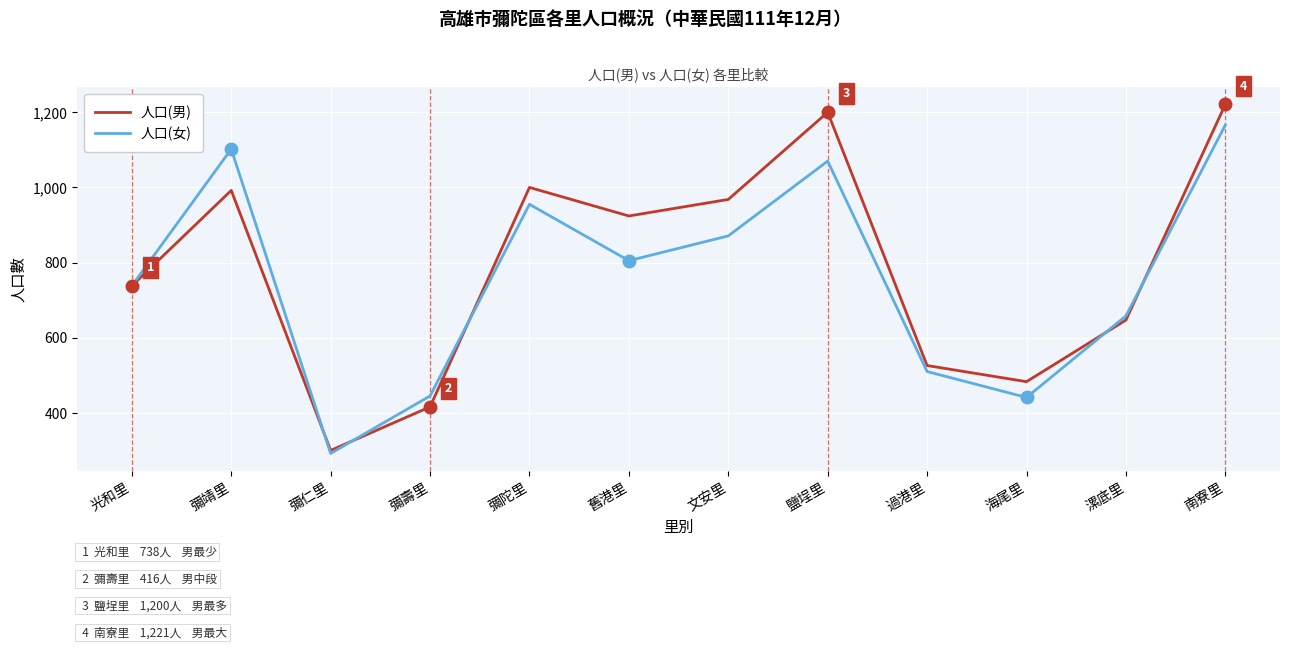

List the series in order of their peak value, highest first.

人口(男), 人口(女)